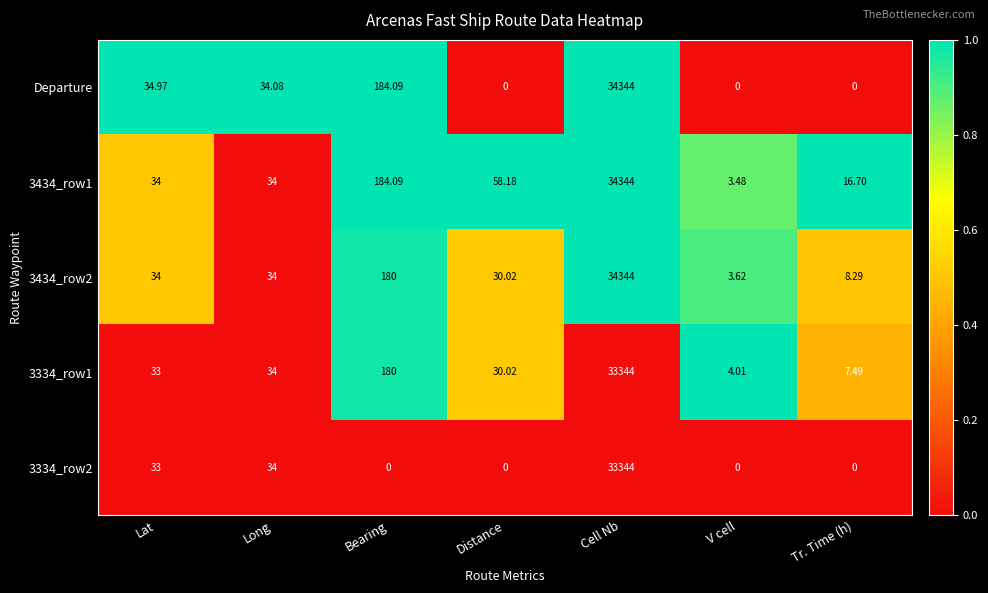

List the labels in order of 3334_row1 value, largest first.

Cell Nb, Bearing, Long, Lat, Distance, Tr. Time (h), V cell